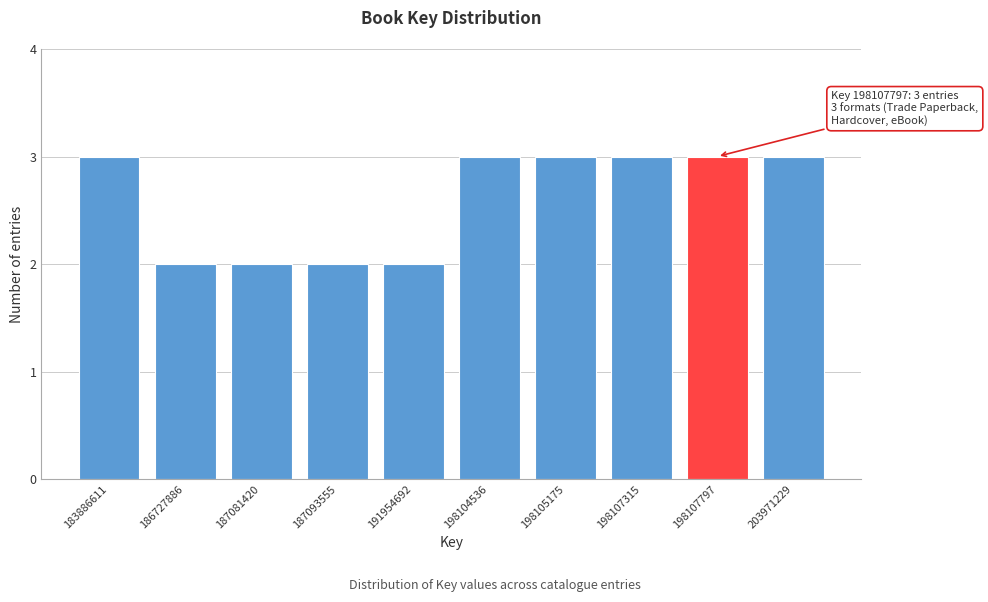

Reading left to right, list all the values displayed in this chart.

183886611=3	186727886=2	187081420=2	187093555=2	191954692=2	198104536=3	198105175=3	198107315=3	198107797=3	203971229=3